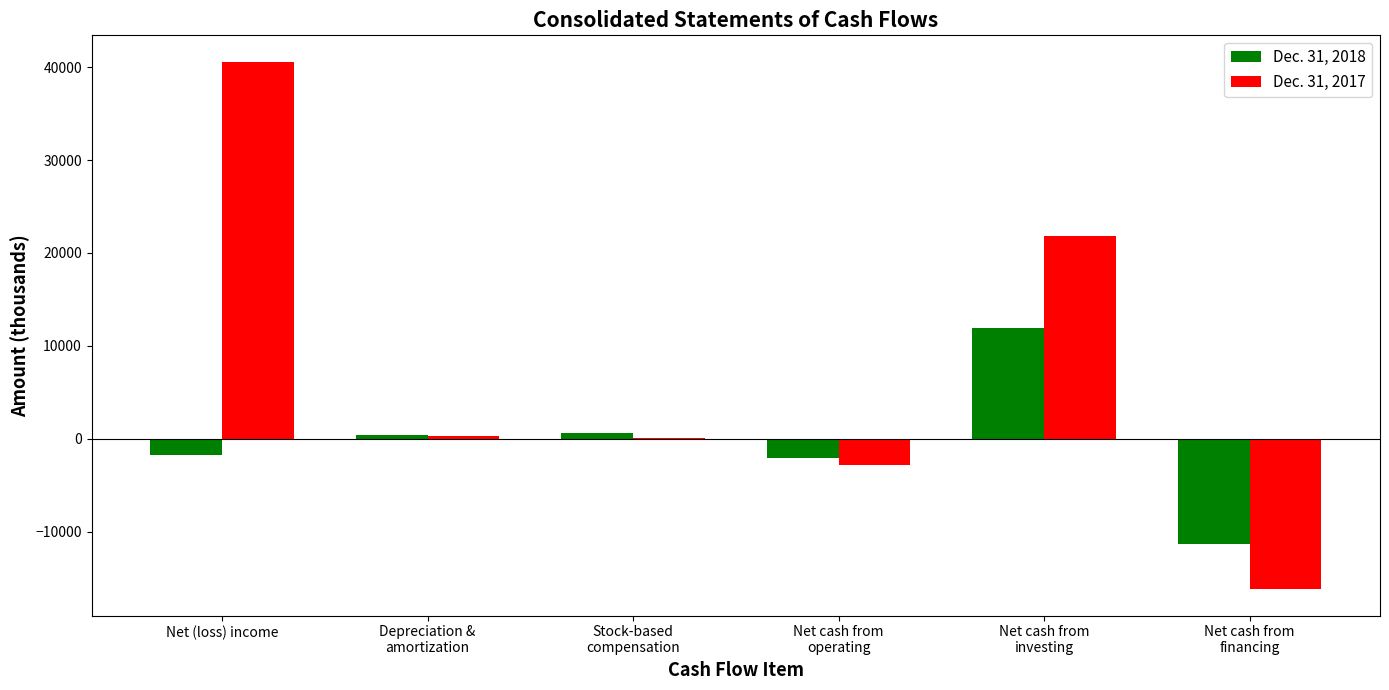

At which category is the sum across all series the highest?

Net (loss) income